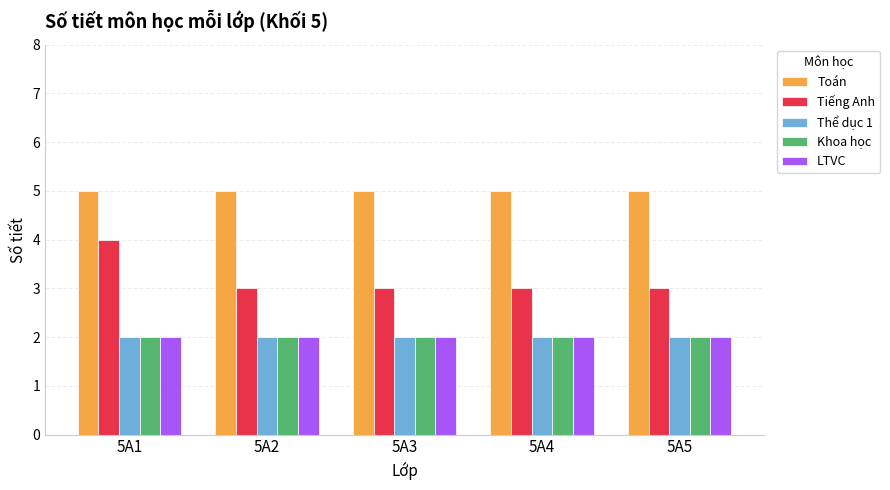

The value of Tiếng Anh at 5A2 is 2. True or false?

False